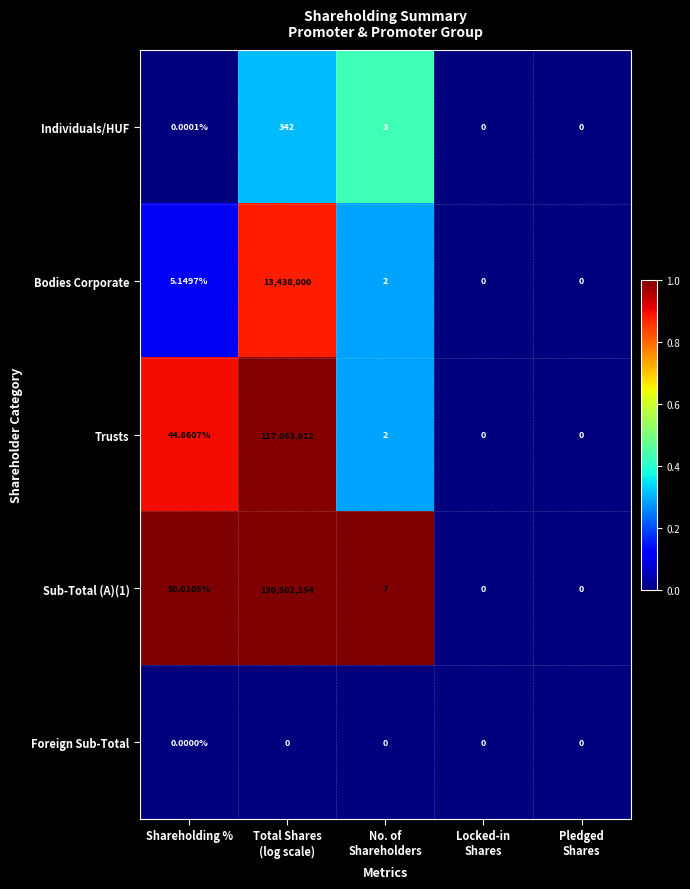

Where does the Bodies Corporate series first go above 2?

Shareholding %